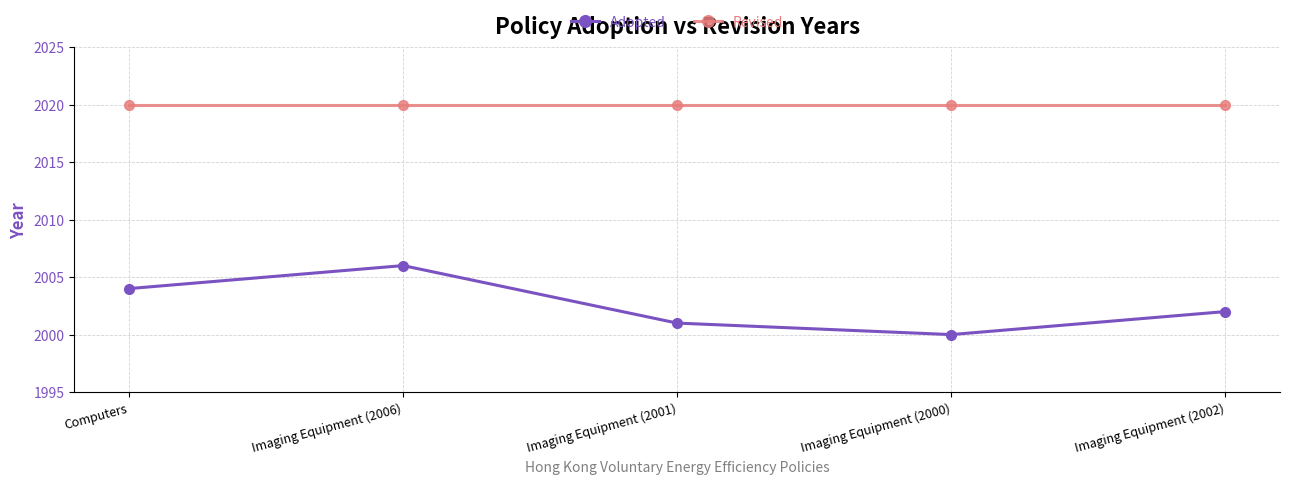

True or false: Revised and Adopted cross at least once.

False